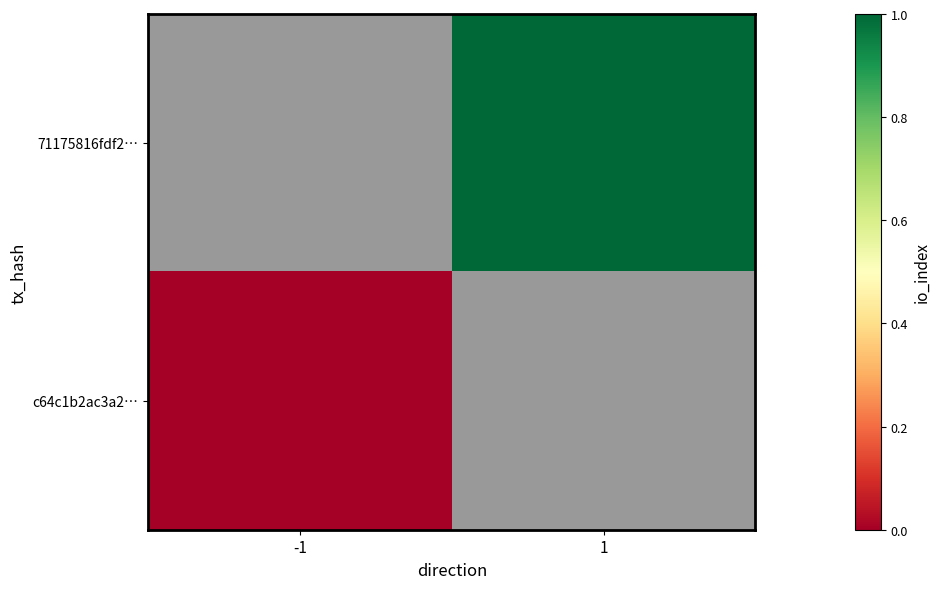

The 71175816fdf2… series shows 1.0 at 1. True or false?

True